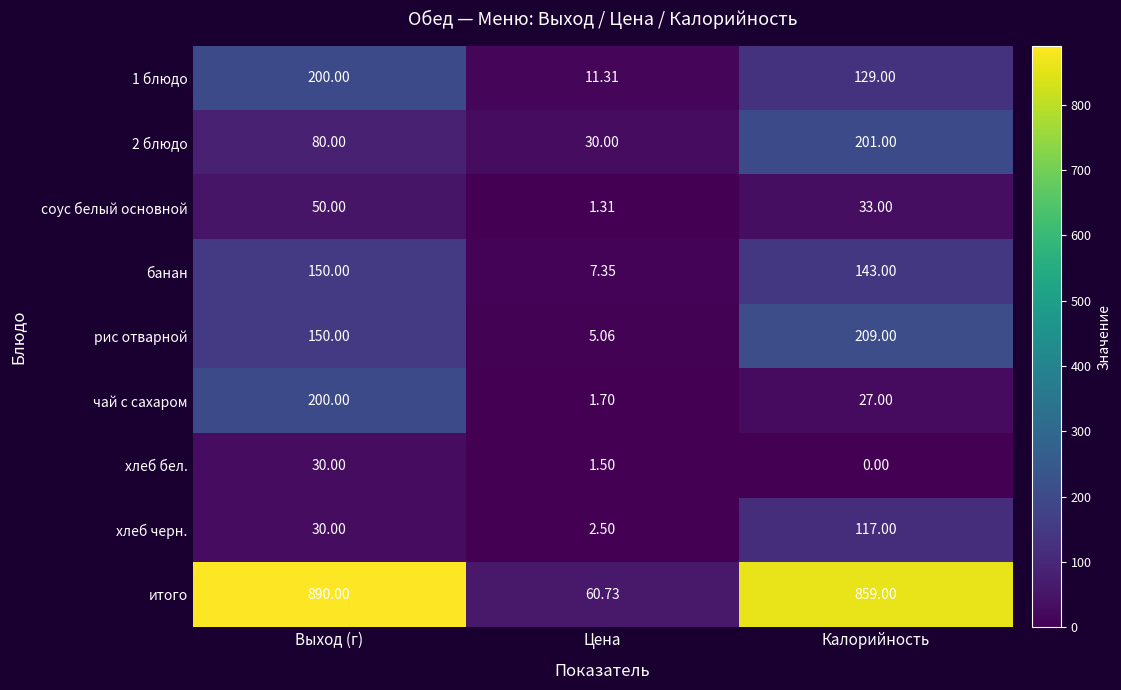

Count the number of data series in this chart.

9